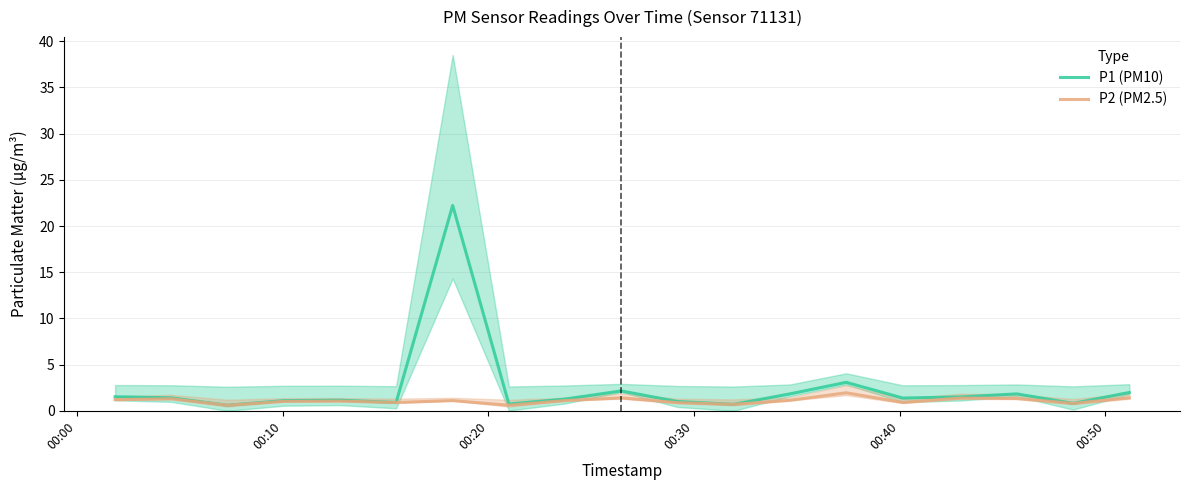

How many lines are shown in the chart?

2